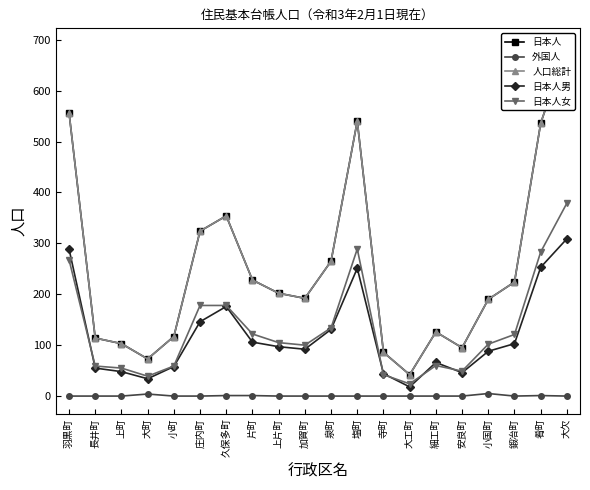

In 人口総計, how many points are lower than both neighbors (excluding endpoints)?

4